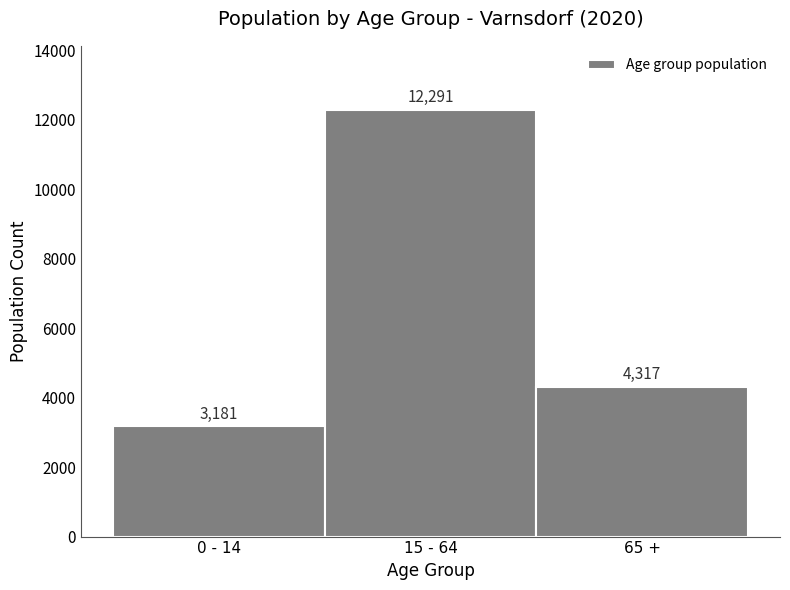

Reading right to left, what are all the values shown in this chart?

65 +=4317	15 - 64=12291	0 - 14=3181